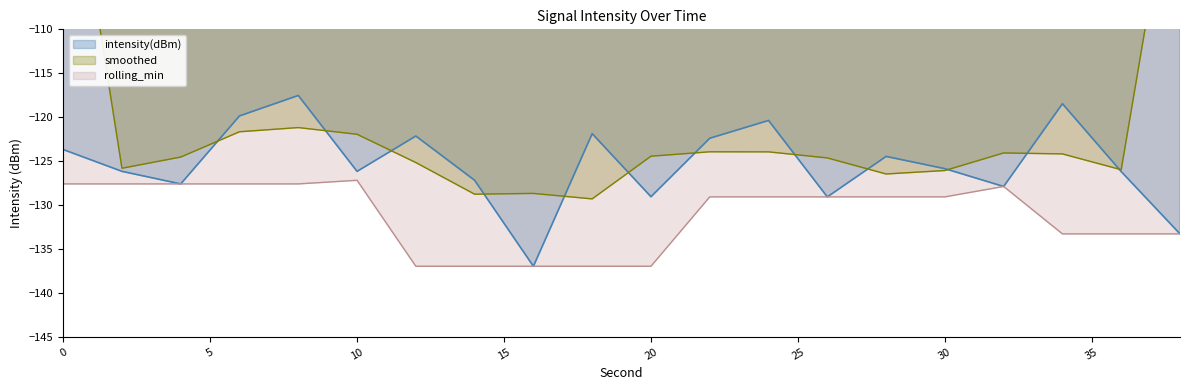

The value at 30 is -58.3. True or false?

False